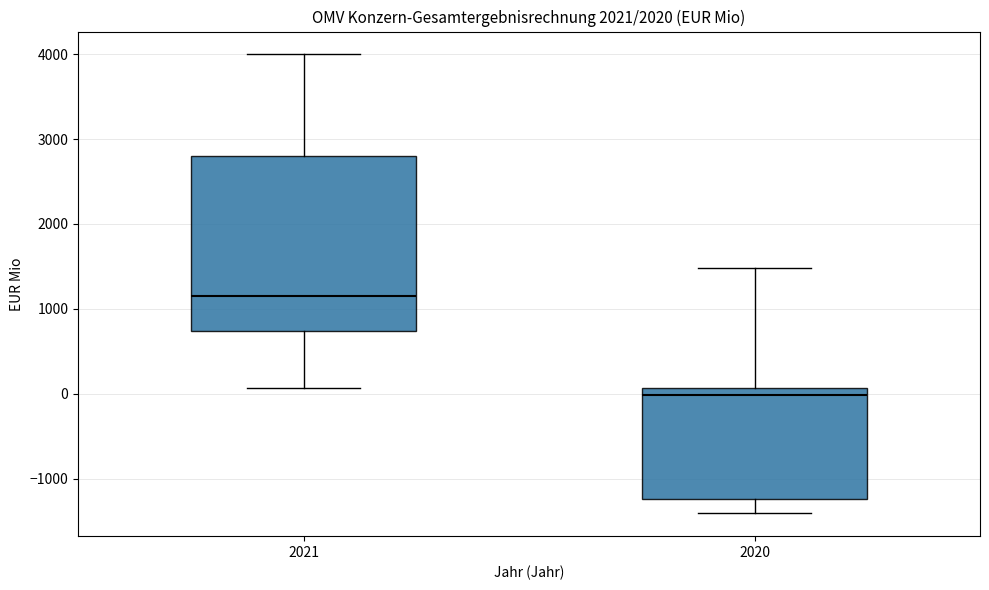

Which box is the tallest, from its lower edge to its upper edge?

2021